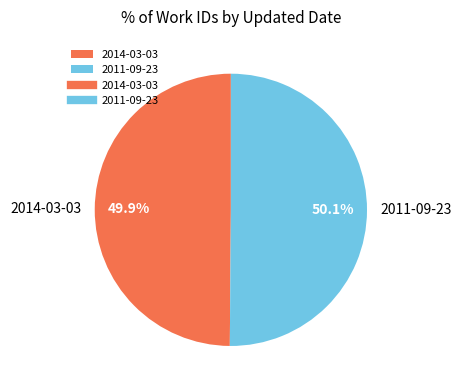

How much of the chart is everything except 2011-09-23?

49.9%